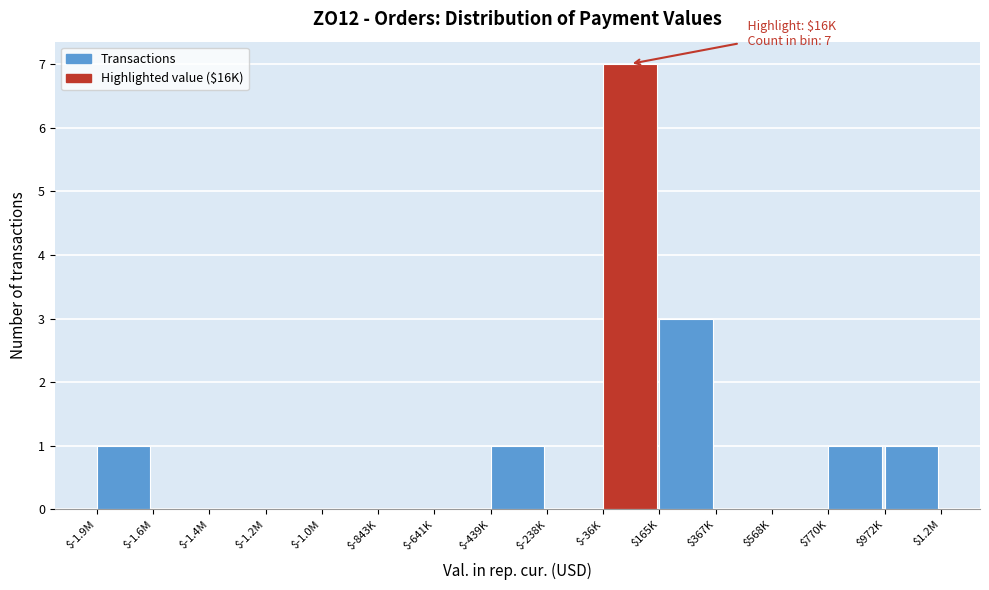

What is the sum of all values?

14